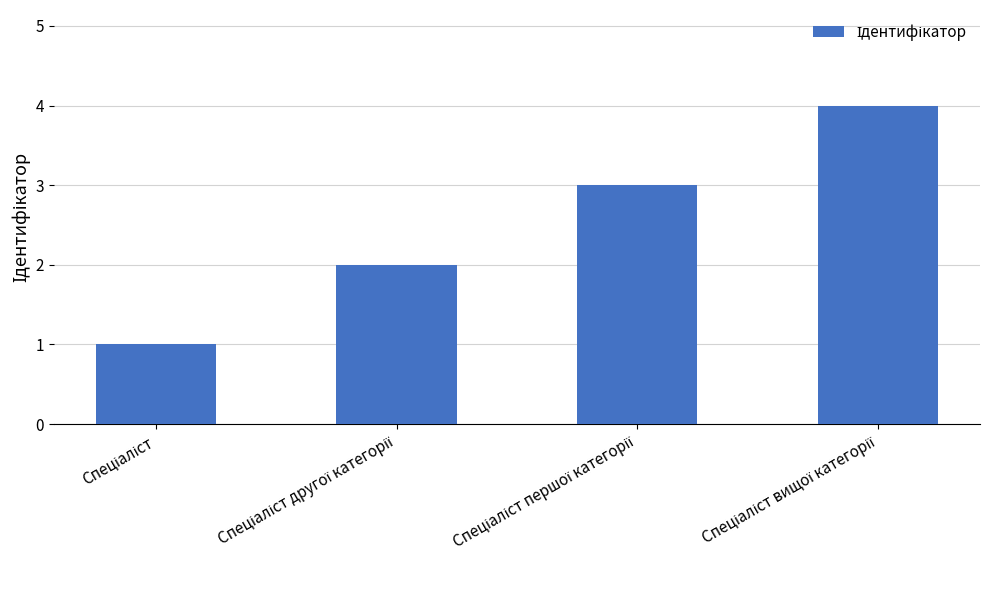

Are the bars grouped side by side (vs. stacked)?

No